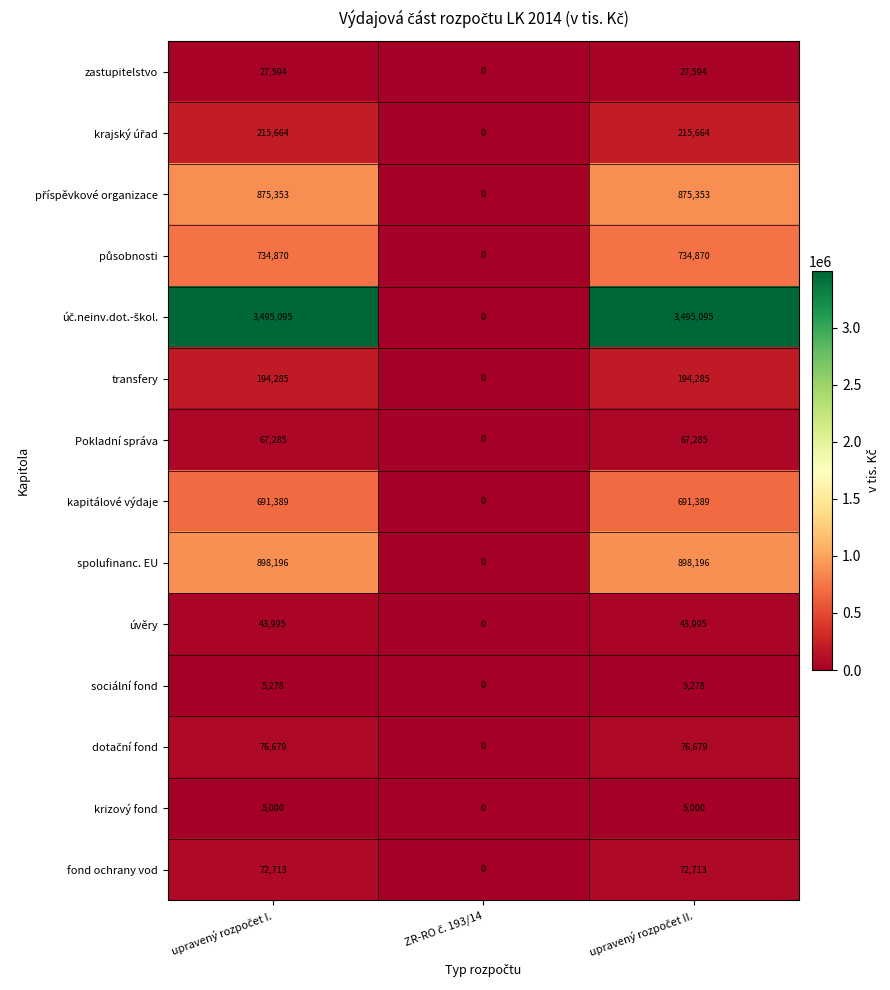

How many fond ochrany vod values are between 0 and 72713?

3